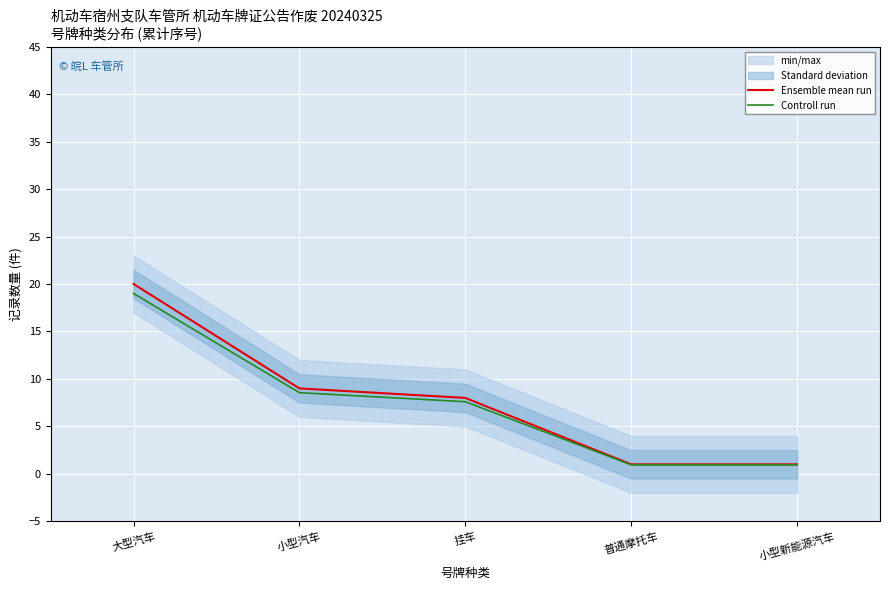

How many values in the Ensemble mean run series are below 8?

2